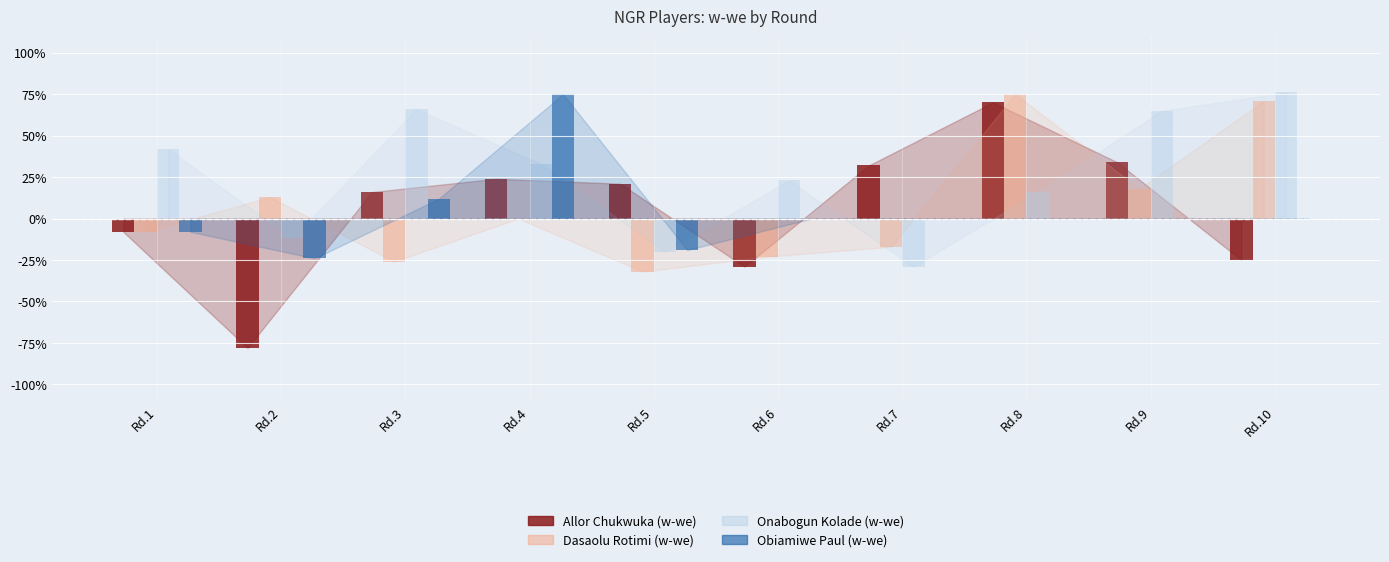

What is the value of the Allor Chukwuka (w-we) bar at the 9th from the left?

0.3